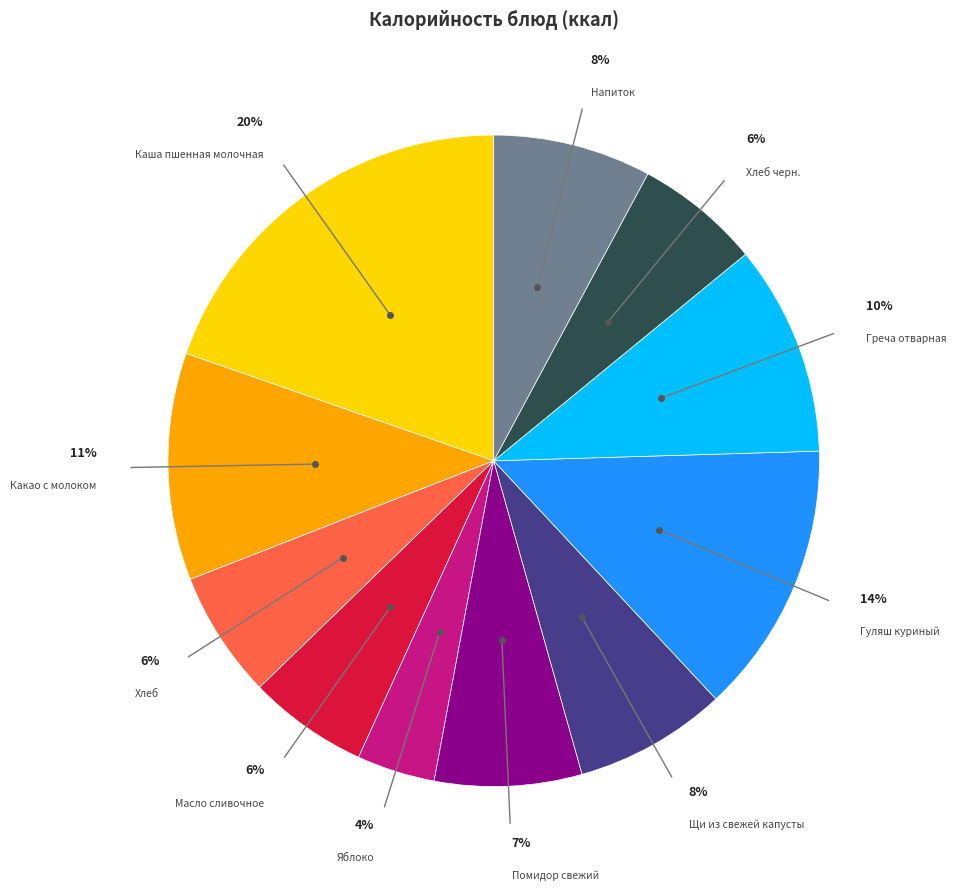

To the nearest percent, what is the difference between the largest and smallest slice percentages?

16%